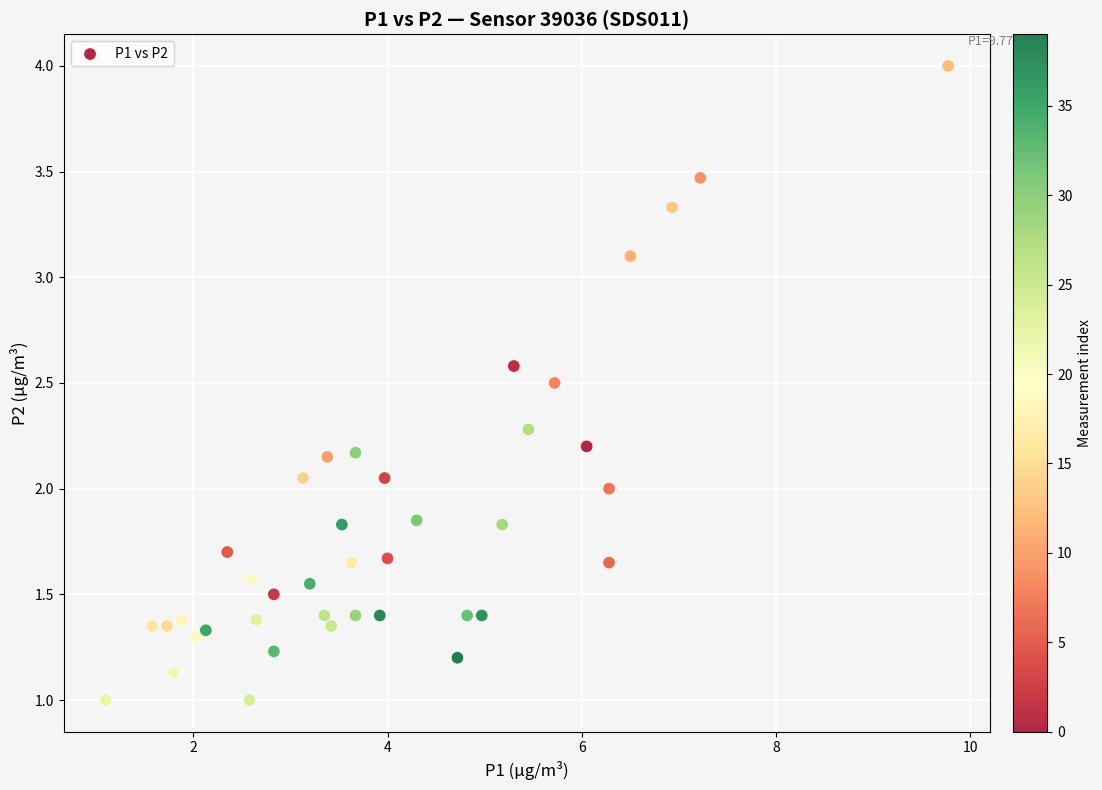

What is the range of X values (max minus min)?

8.7